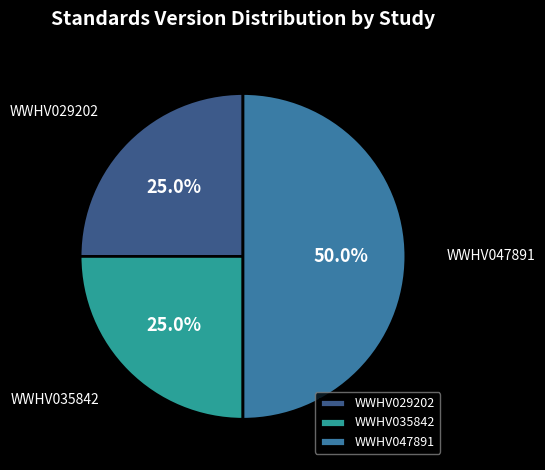

Count the number of slices in the pie.

3